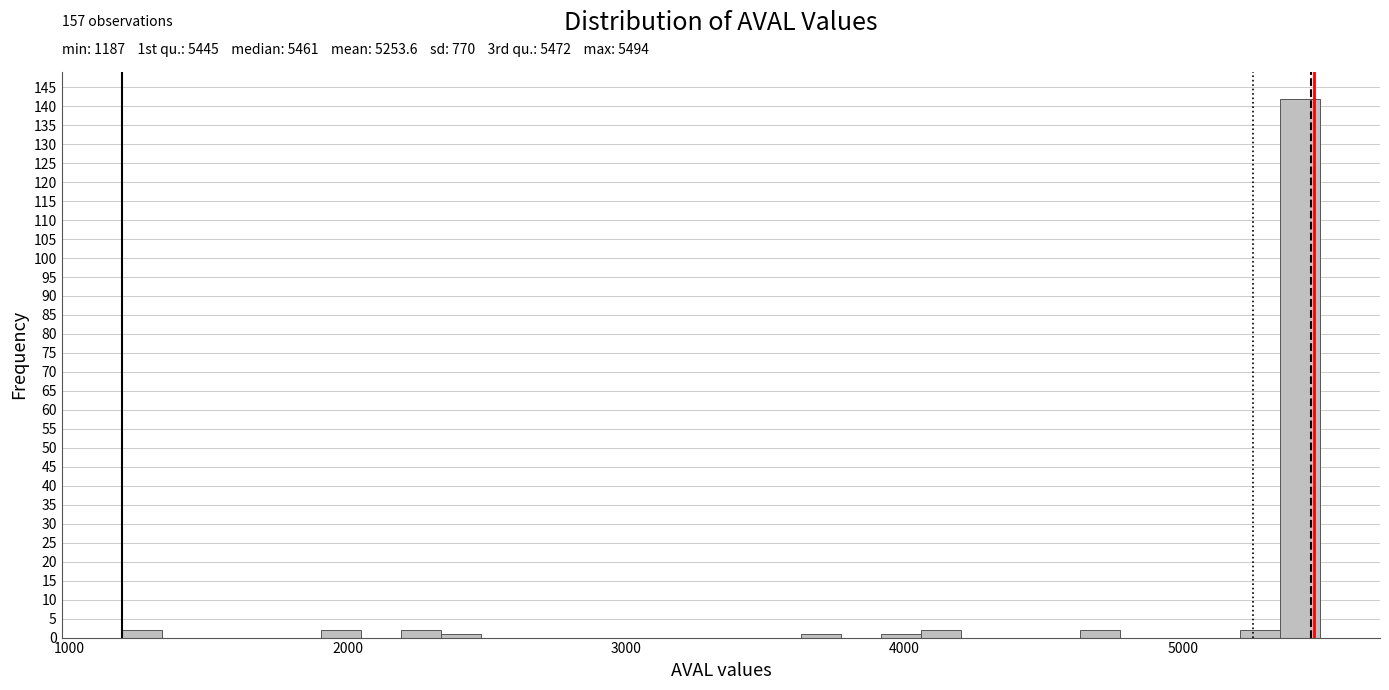

Read against the x-axis, roughly where is the centre of the tallest bar?

5400